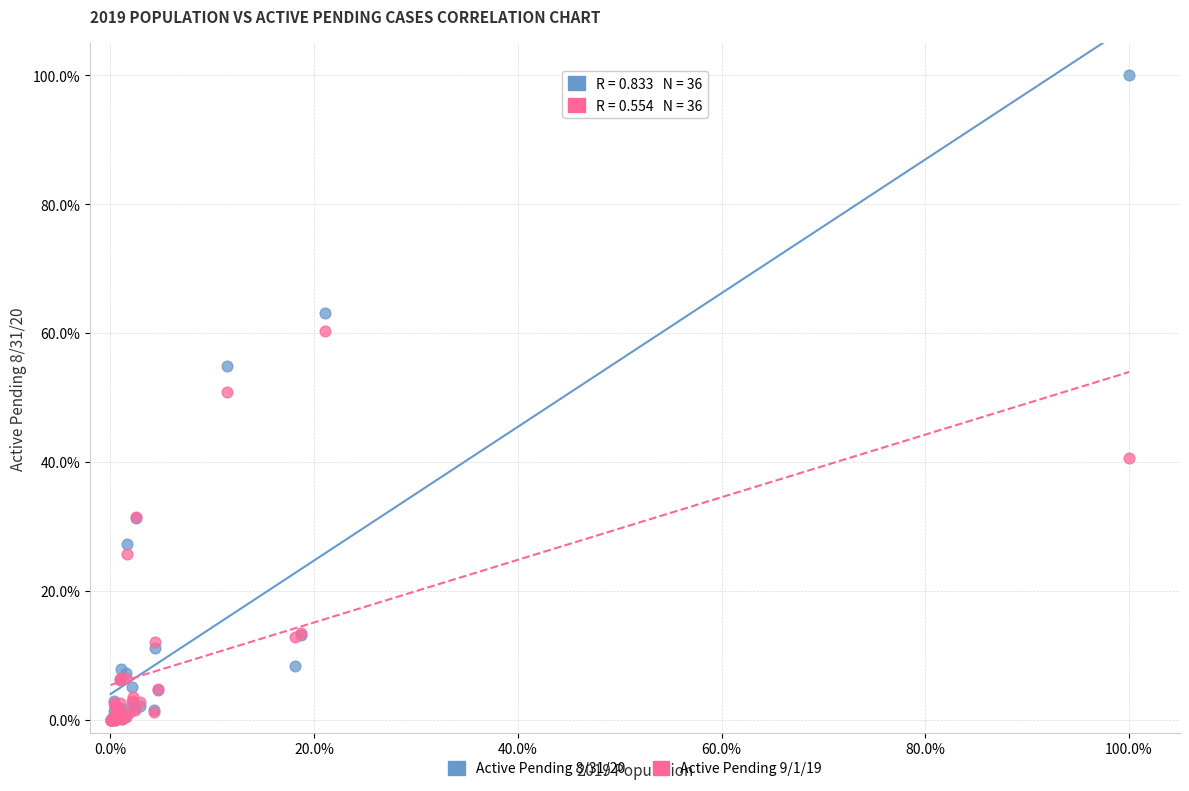

What are all the series names shown in the legend?

Active Pending 8/31/20, Active Pending 9/1/19